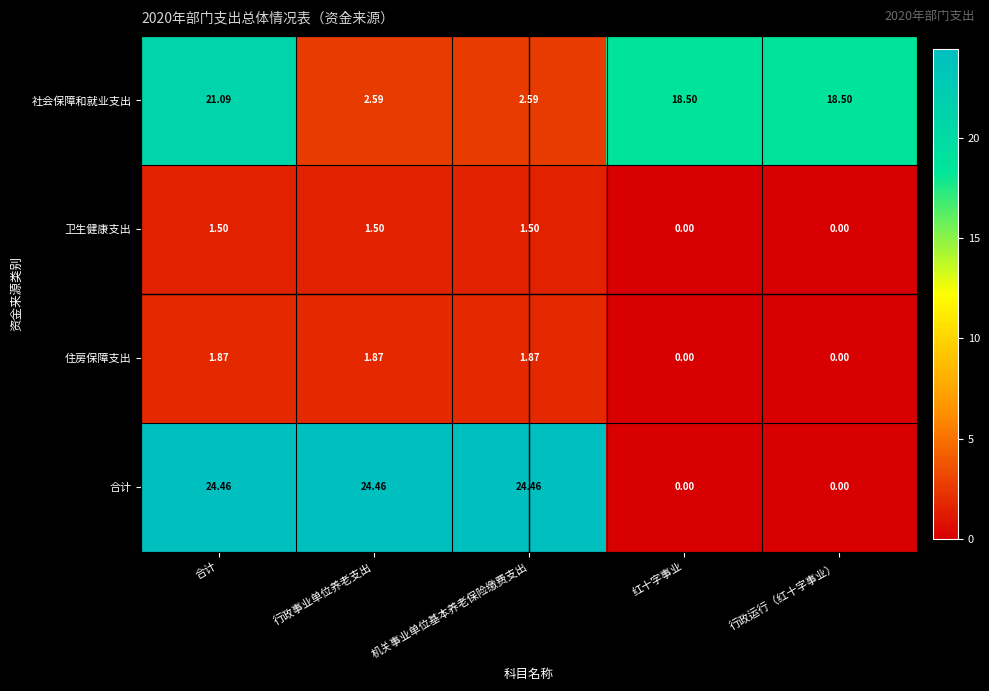

Which series has the widest spread of values?

合计